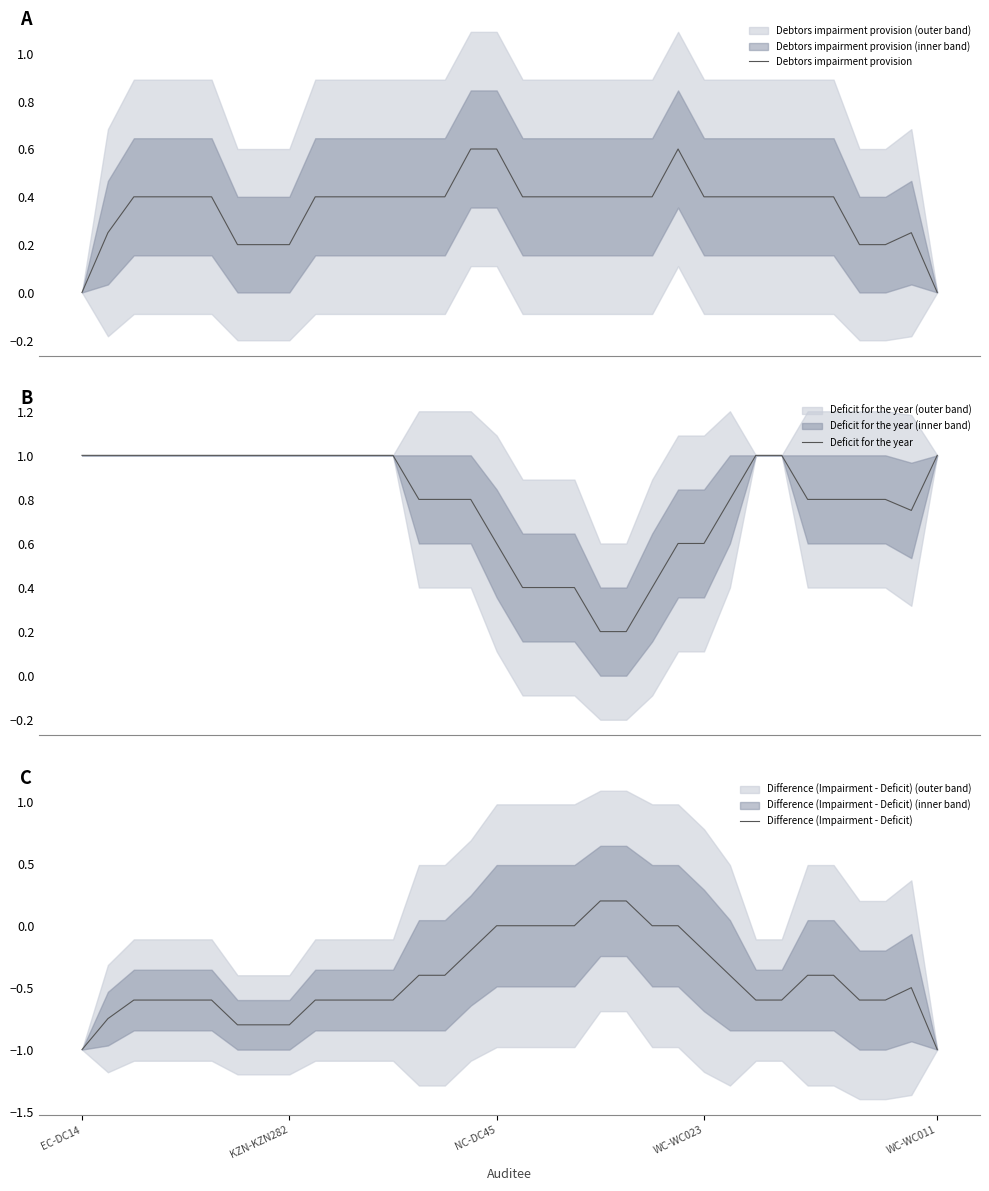

In Difference (Impairment - Deficit), how many points are higher than both neighbors (excluding endpoints)?

1